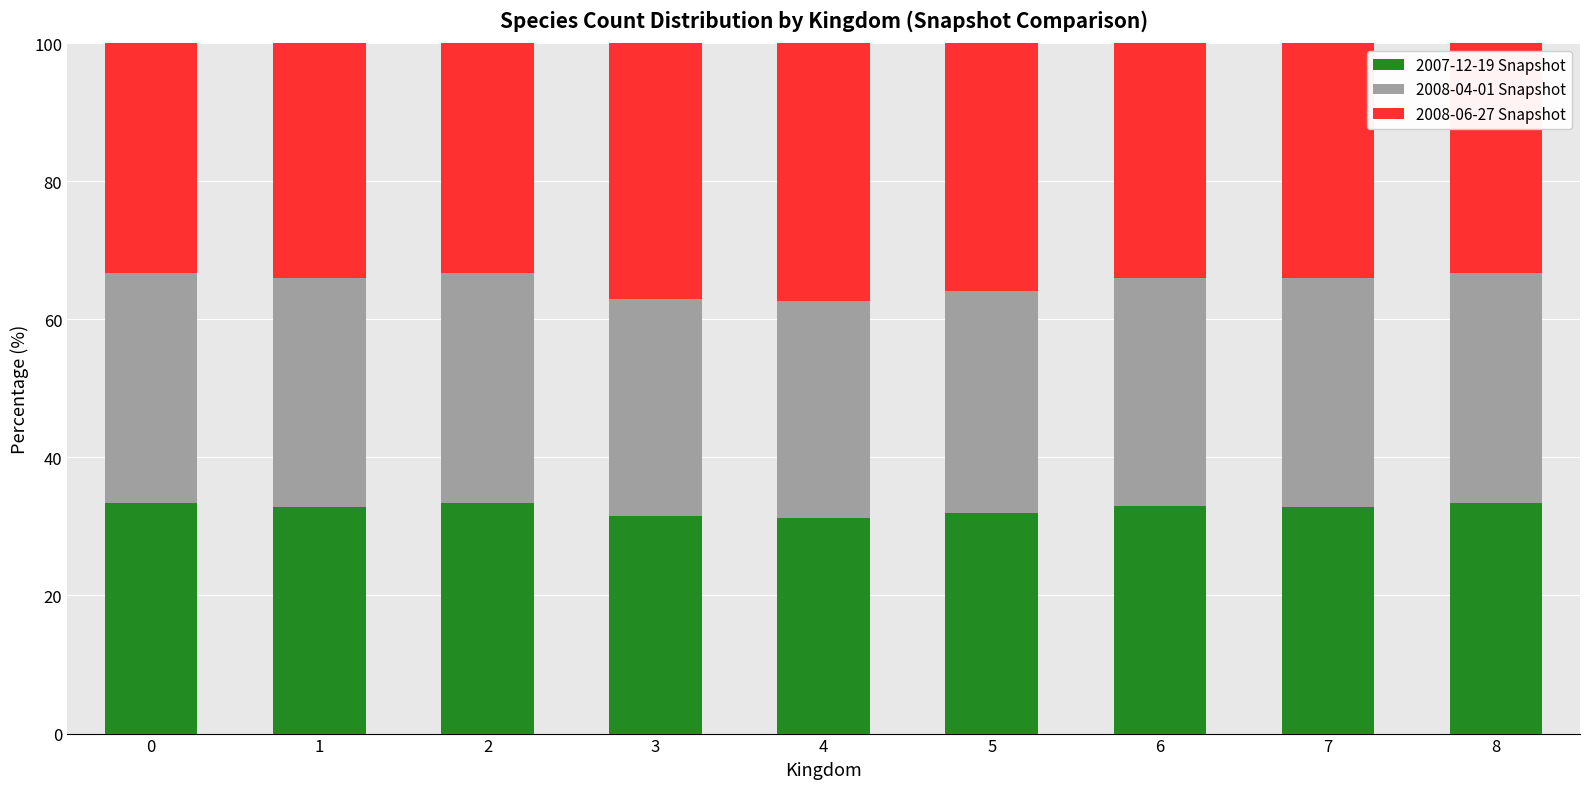

What is the average value of the 2007-12-19 Snapshot series?

32.6